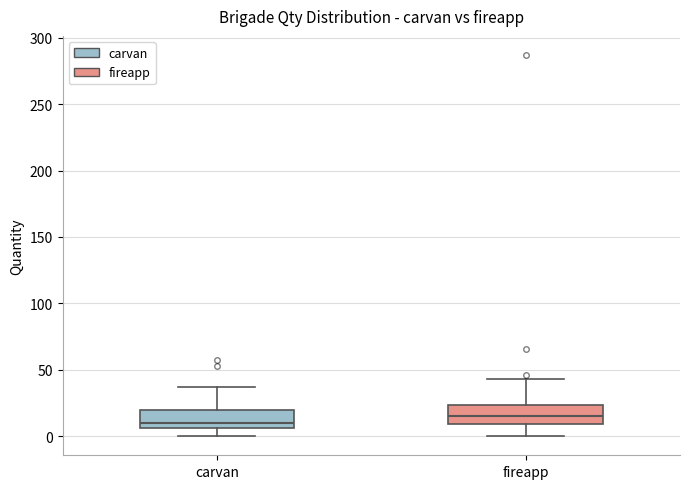

Reading left to right, transcribe this box plot: for each box, give where its median line is, the range the box spans, and where its two whiskers end, as read against the y-axis. The values are not printed on the chart, so give them approximately, as read against the axis.

carvan: median 10, box 5 to 20, whiskers 0 to 35
fireapp: median 15, box 10 to 25, whiskers 0 to 45